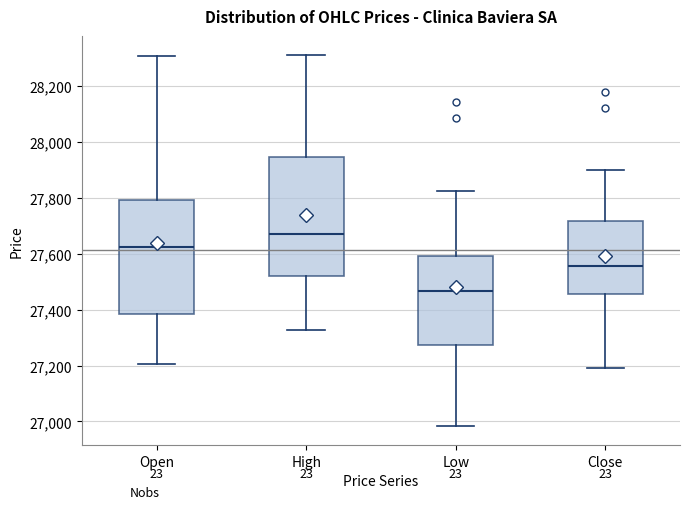

Reading left to right, read every box against the y-axis: the position of its median line, the range the box covers, and the ends of its whiskers. The values are not printed on the chart, so give them approximately, as read against the axis.

Open: median 27620, box 27380 to 27800, whiskers 27200 to 28300
High: median 27680, box 27520 to 27940, whiskers 27320 to 28320
Low: median 27460, box 27280 to 27600, whiskers 26980 to 27820
Close: median 27560, box 27460 to 27720, whiskers 27200 to 27900